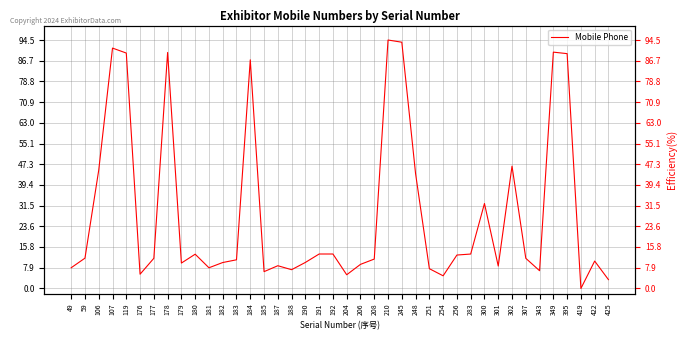

Reading left to right, what are all the values shown in this chart?

7.9	11.5	45.0	91.4	89.5	5.4	11.5	89.8	9.7	13.0	7.9	9.9	10.9	87.0	6.4	8.7	7.1	9.9	13.1	13.1	5.2	9.2	11.2	94.5	93.7	43.6	7.5	4.8	12.7	13.1	32.3	8.5	46.5	11.5	6.8	89.9	89.3	0.0	10.4	3.4